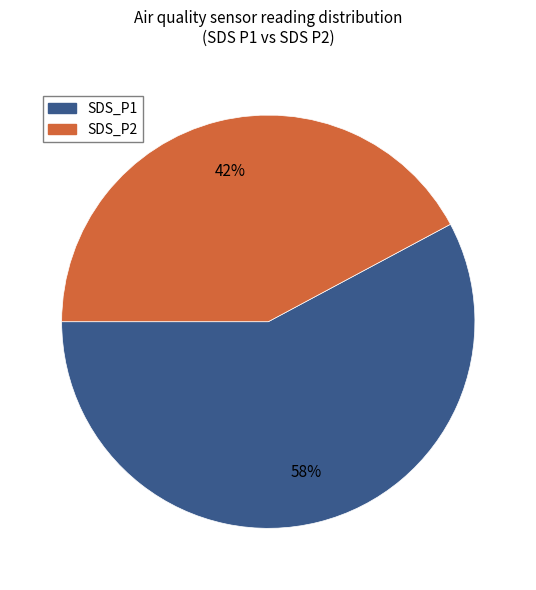

Which has a higher value, SDS_P1 or SDS_P2?

SDS_P1